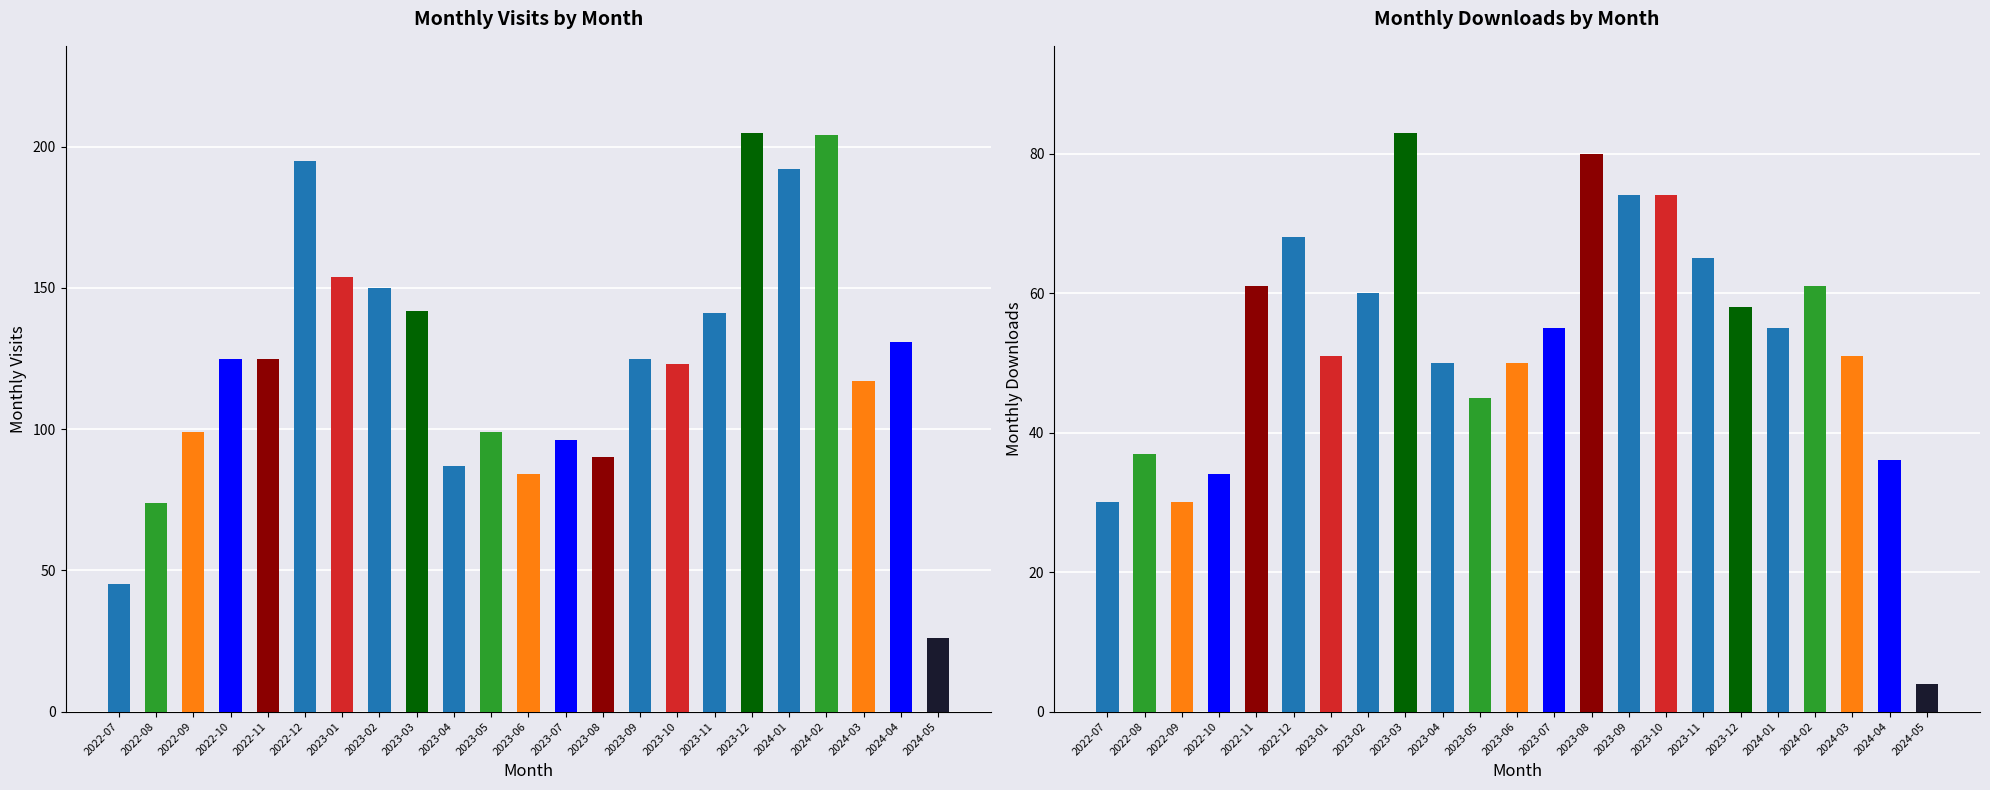

Is the value of monthly_download_resource at 2023-10 greater than the value of monthly_visit at 2022-09?

No